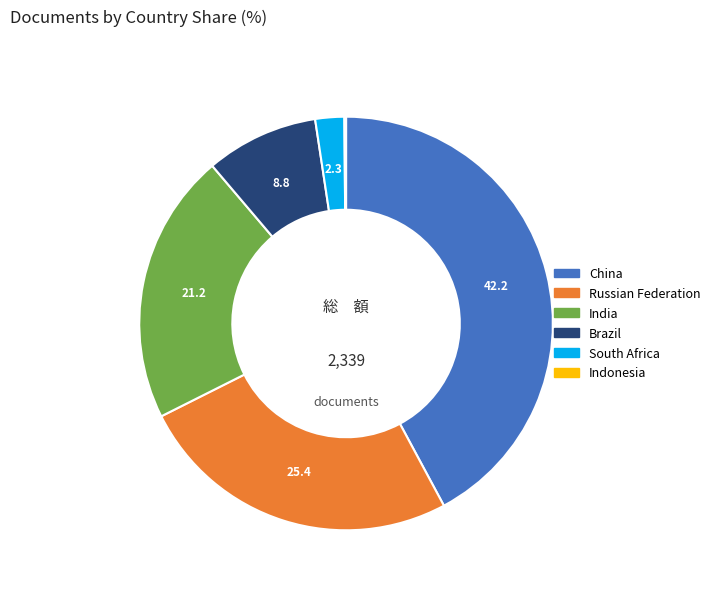

What is the ratio of the value at China to the value at South Africa?

18.6